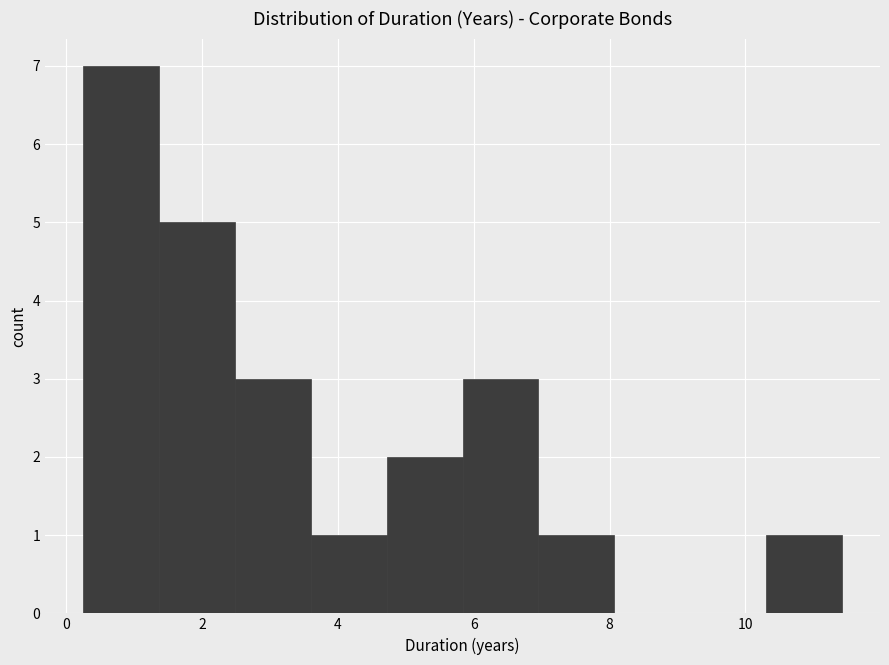

Reading left to right, transcribe this chart: for each bar, give the range it covers on the x-axis and its height. Neither the bar edges nor the heights are printed on the chart, so give them approximately, as read against the axes.

0.2 to 1.4: 7
1.4 to 2.4: 5
2.4 to 3.6: 3
3.6 to 4.8: 1
4.8 to 5.8: 2
5.8 to 7.0: 3
7.0 to 8.0: 1
8.0 to 9.2: 0
9.2 to 10.4: 0
10.4 to 11.4: 1